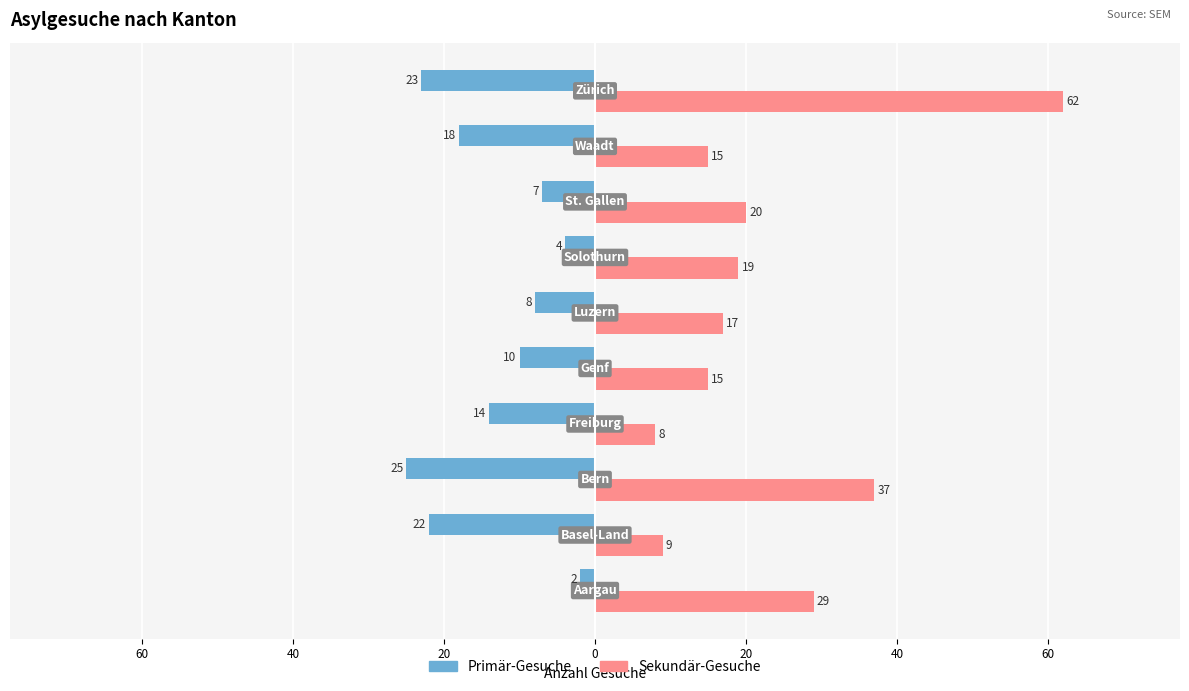

What are all the series names shown in the legend?

Primär-Gesuche, Sekundär-Gesuche